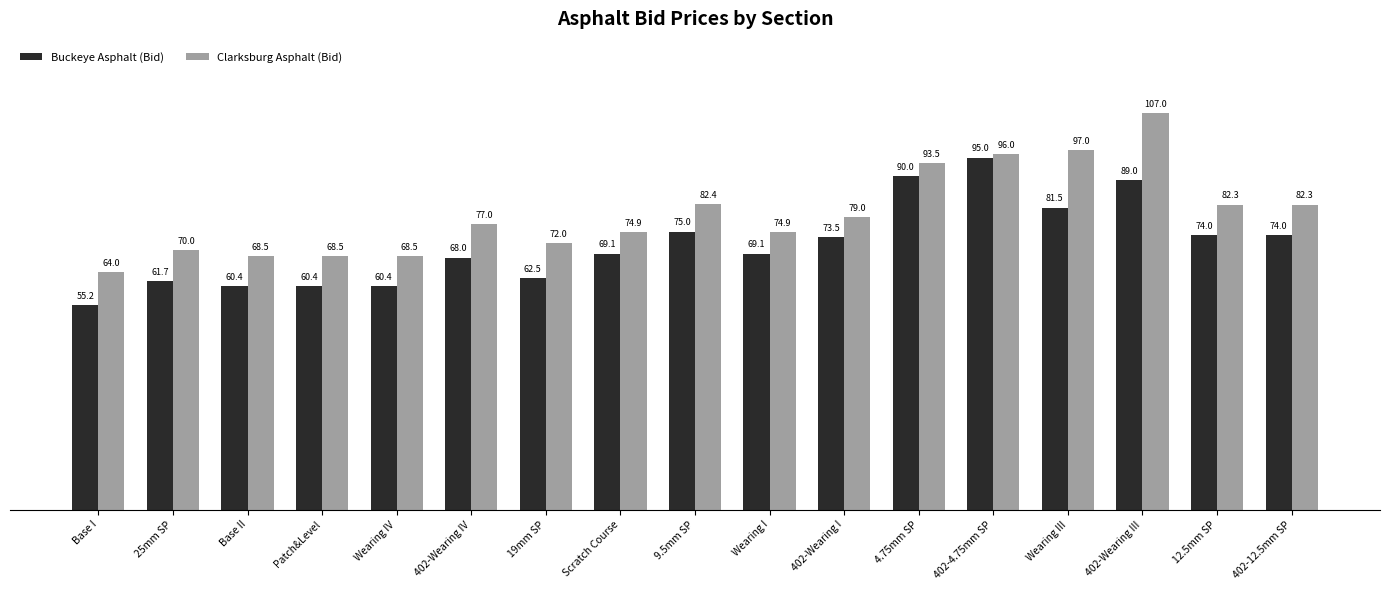

Reading right to left, extract all data points from this chart.

Buckeye Asphalt (Bid): 402-12.5mm SP=74.0	12.5mm SP=74.0	402-Wearing III=89.0	Wearing III=81.5	402-4.75mm SP=95.0	4.75mm SP=90.0	402-Wearing I=73.5	Wearing I=69.1	9.5mm SP=75.0	Scratch Course=69.1	19mm SP=62.5	402-Wearing IV=68.0	Wearing IV=60.4	Patch&Level=60.4	Base II=60.4	25mm SP=61.7	Base I=55.2
Clarksburg Asphalt (Bid): 402-12.5mm SP=82.3	12.5mm SP=82.3	402-Wearing III=107.0	Wearing III=97.0	402-4.75mm SP=96.0	4.75mm SP=93.5	402-Wearing I=79.0	Wearing I=74.9	9.5mm SP=82.4	Scratch Course=74.9	19mm SP=72.0	402-Wearing IV=77.0	Wearing IV=68.5	Patch&Level=68.5	Base II=68.5	25mm SP=70.0	Base I=64.0